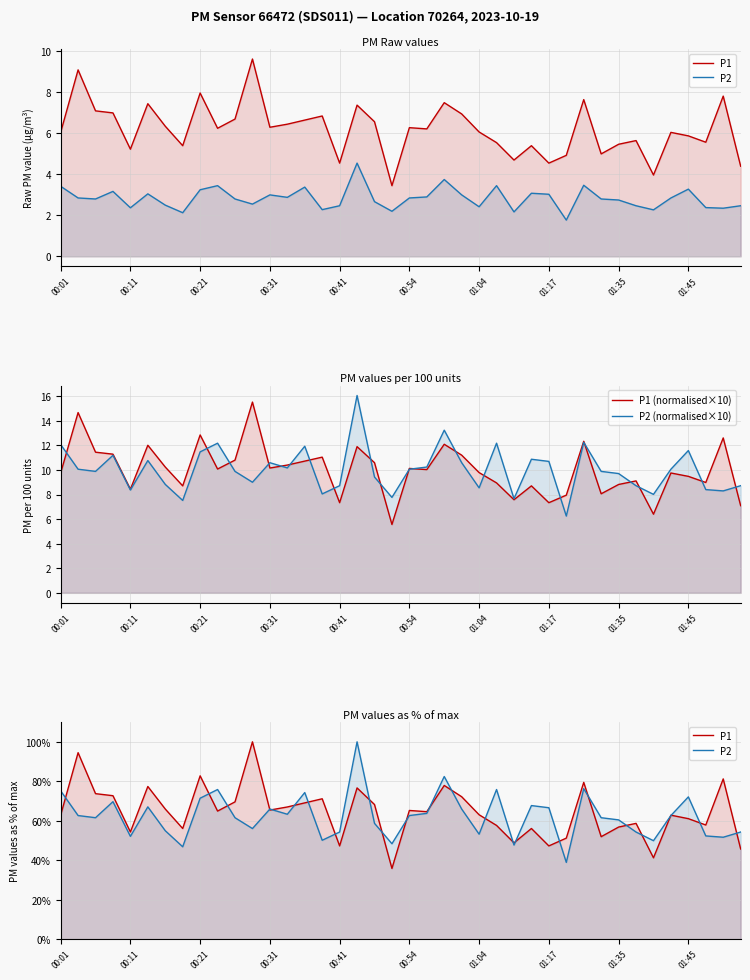

Read the P2 value at 17.

100.0